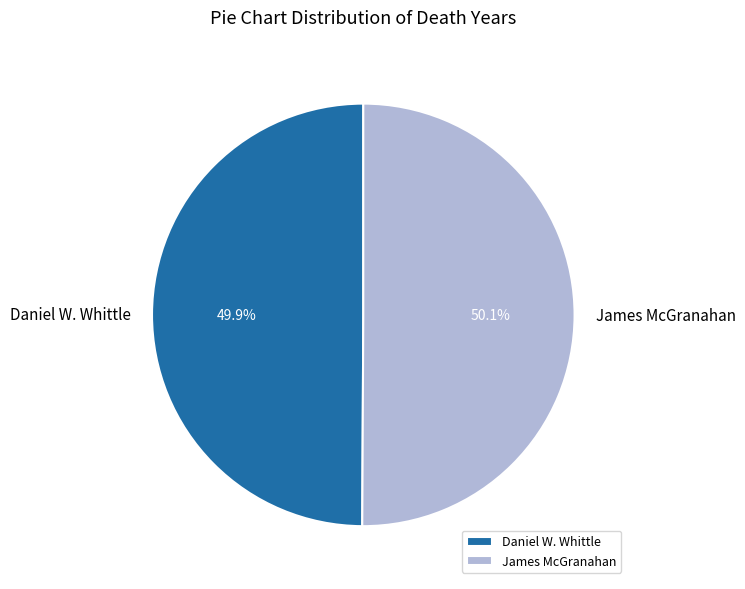

True or false: Daniel W. Whittle accounts for 50% of the total.

True